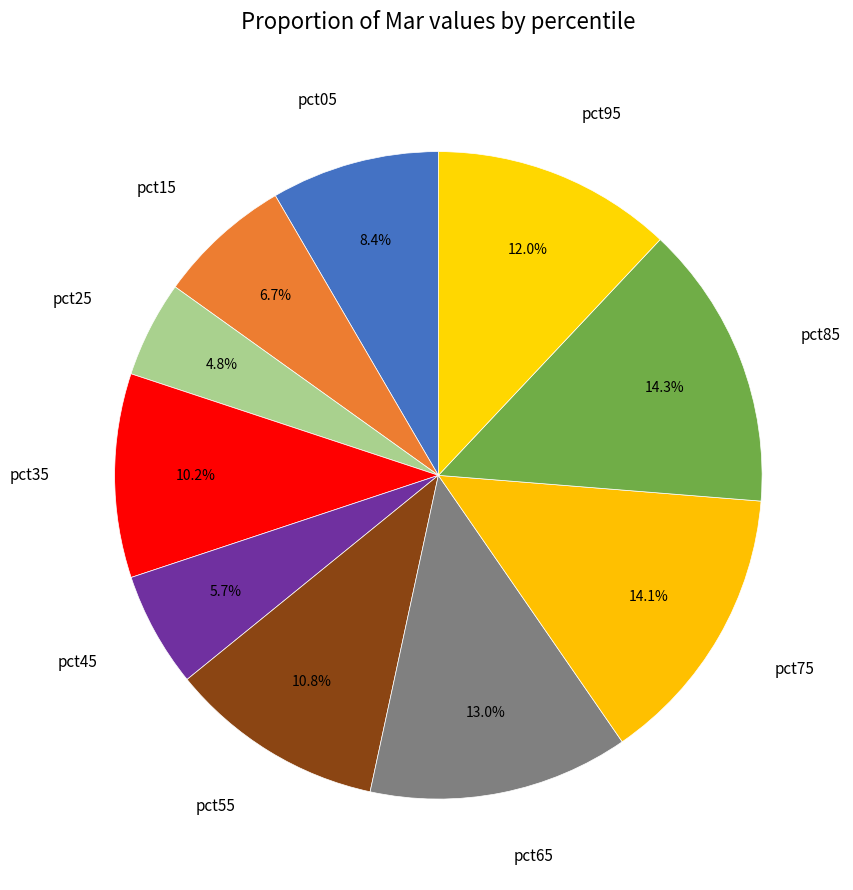

What is the smallest slice in the pie chart?

pct25